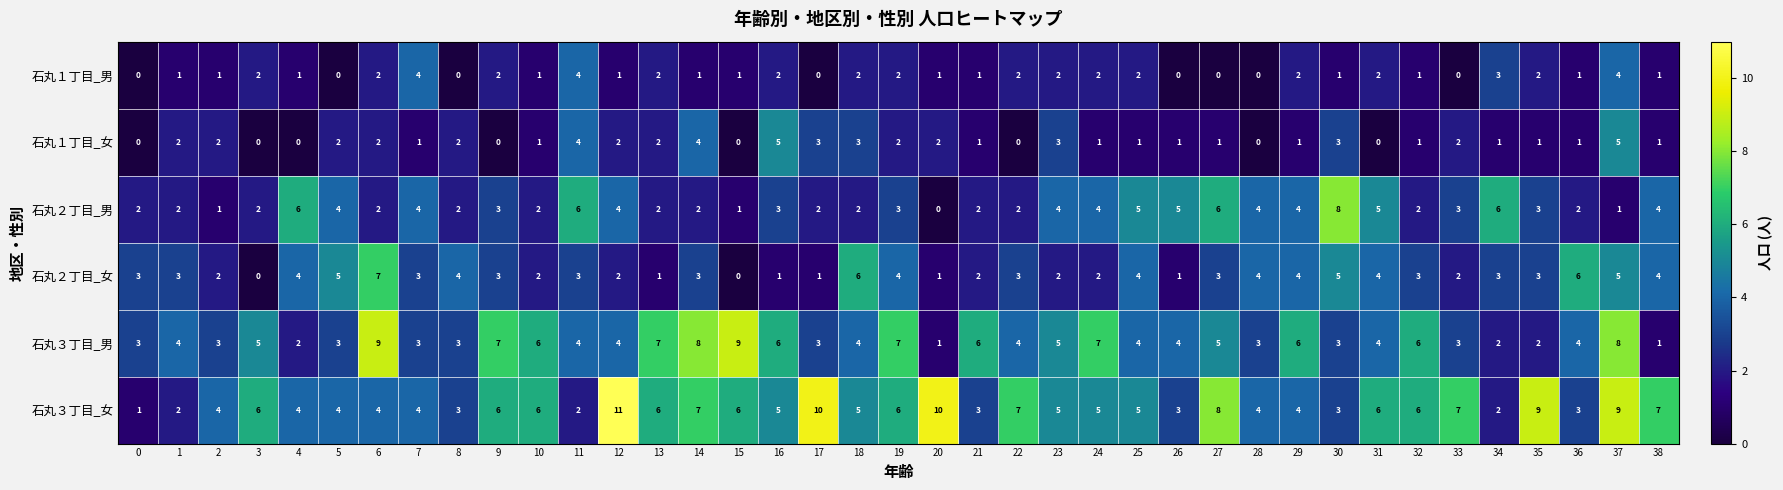

Which series has the largest total across all categories?

石丸３丁目_女